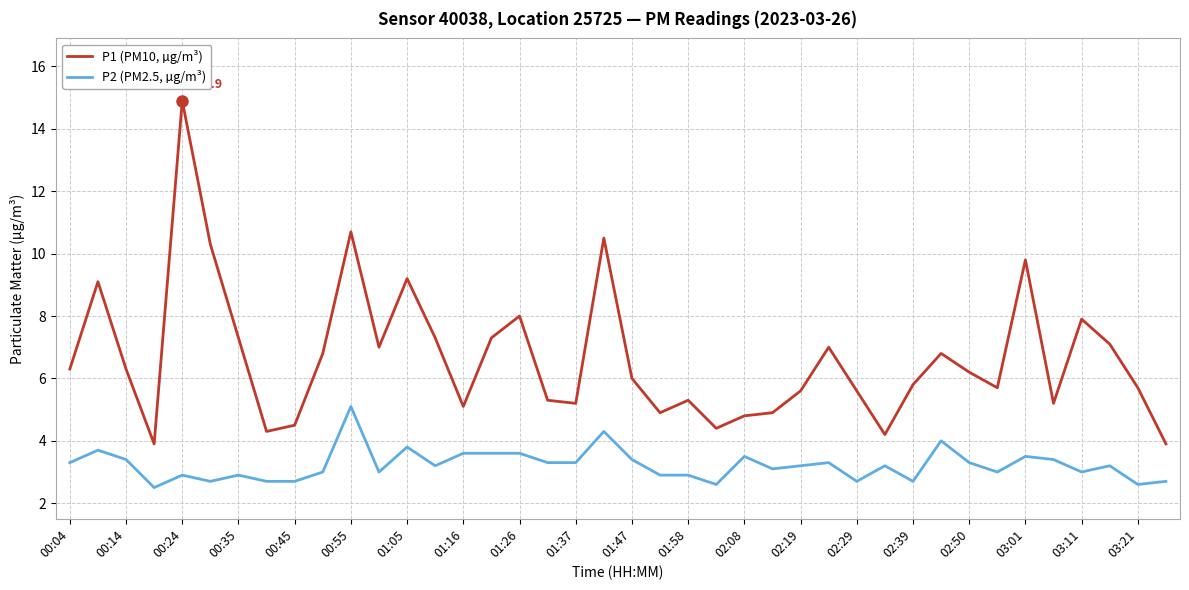

What is the maximum value for P1 (PM10, µg/m³)?

14.9